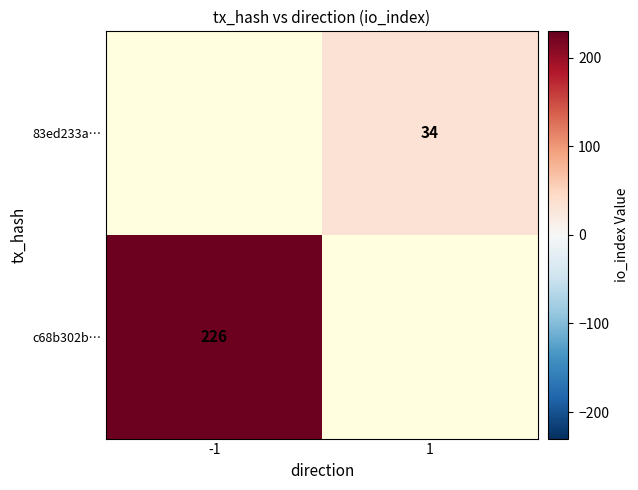

The c68b302b… series shows 226 at -1. True or false?

True